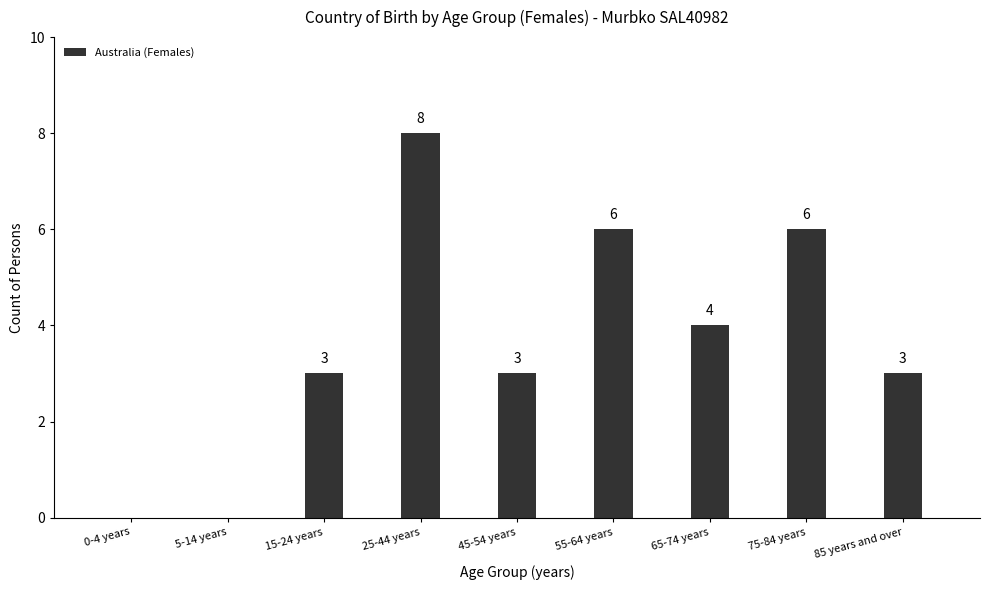

Reading left to right, what are all the values shown in this chart?

0-4 years=0	5-14 years=0	15-24 years=3	25-44 years=8	45-54 years=3	55-64 years=6	65-74 years=4	75-84 years=6	85 years and over=3